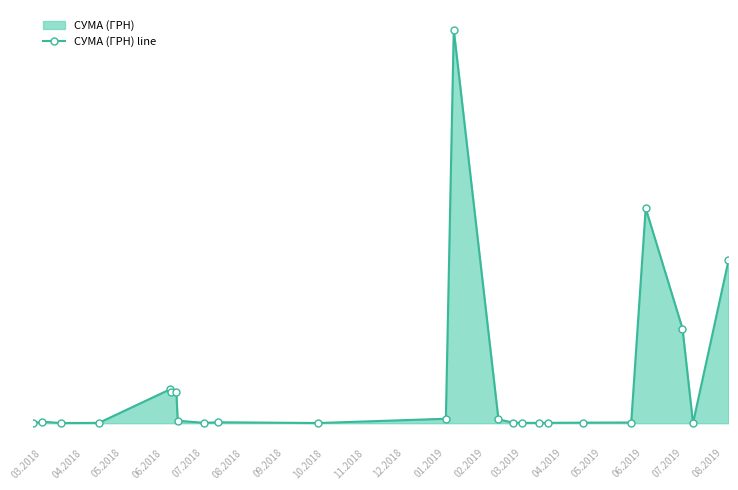

Where does the data first go above 3330?

03.2018